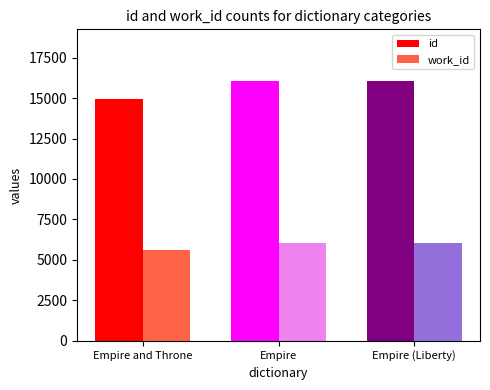

What is the value of the work_id bar at the 1st from the left?

5596